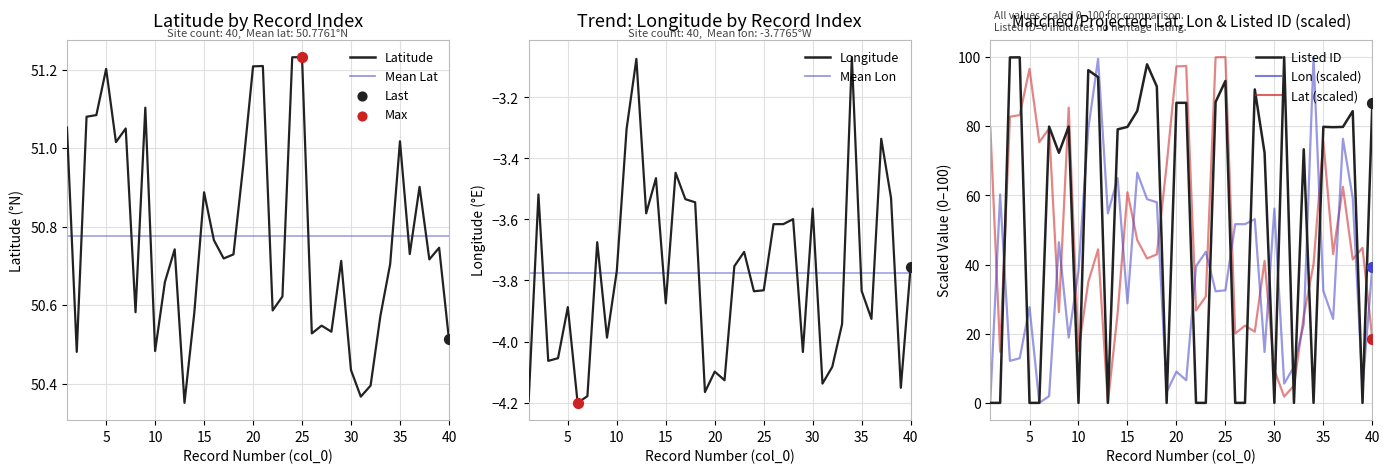

What is the total value across all series at 36?

126.5